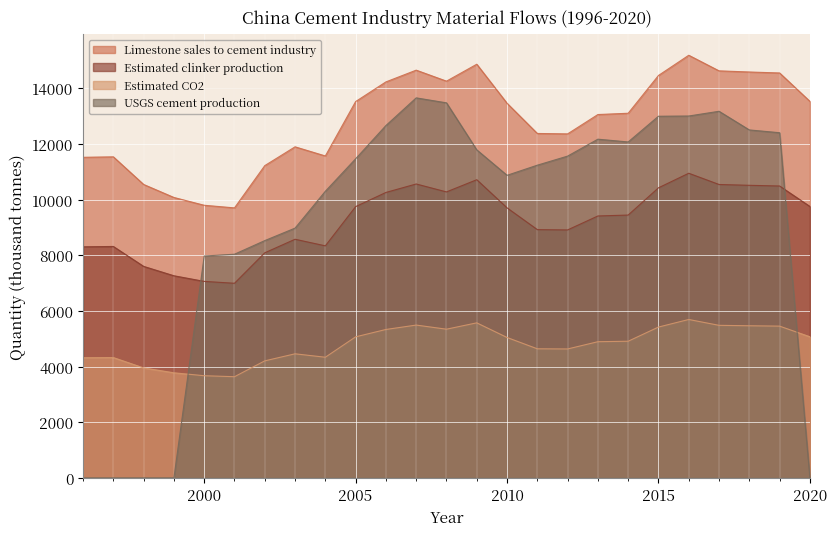

At which label does Estimated clinker production reach its minimum?

2001